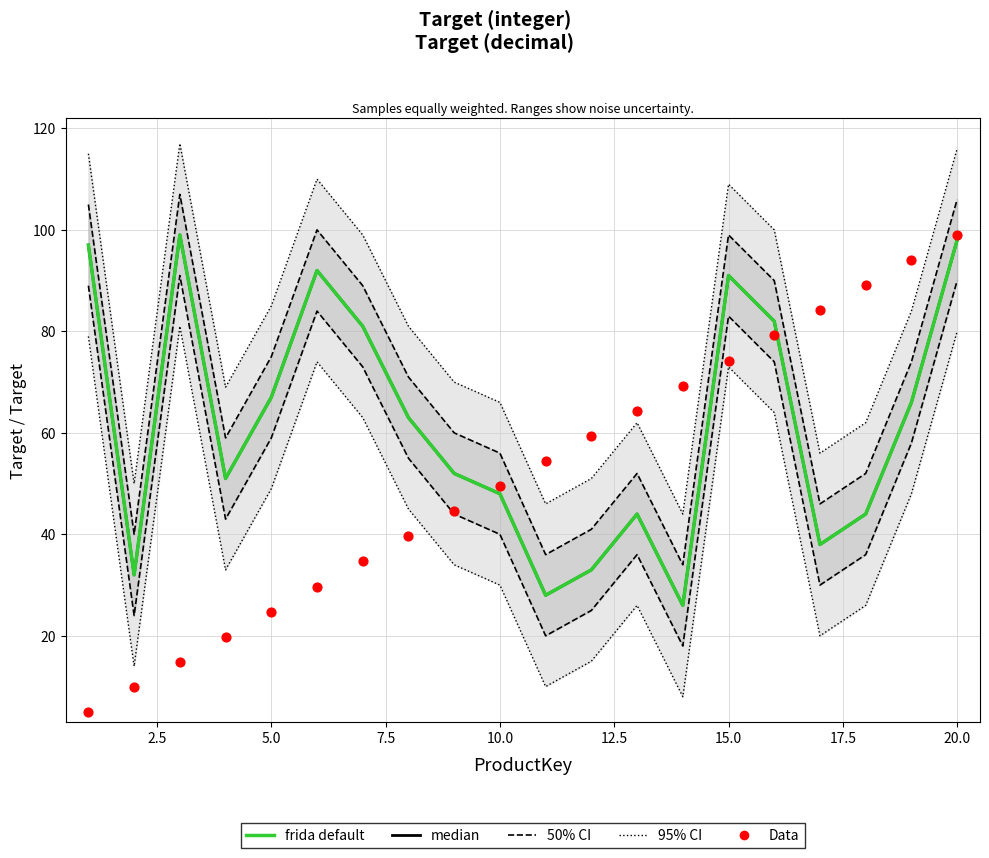

What are all the series names shown in the legend?

95% CI, 50% CI, median, frida default, Data